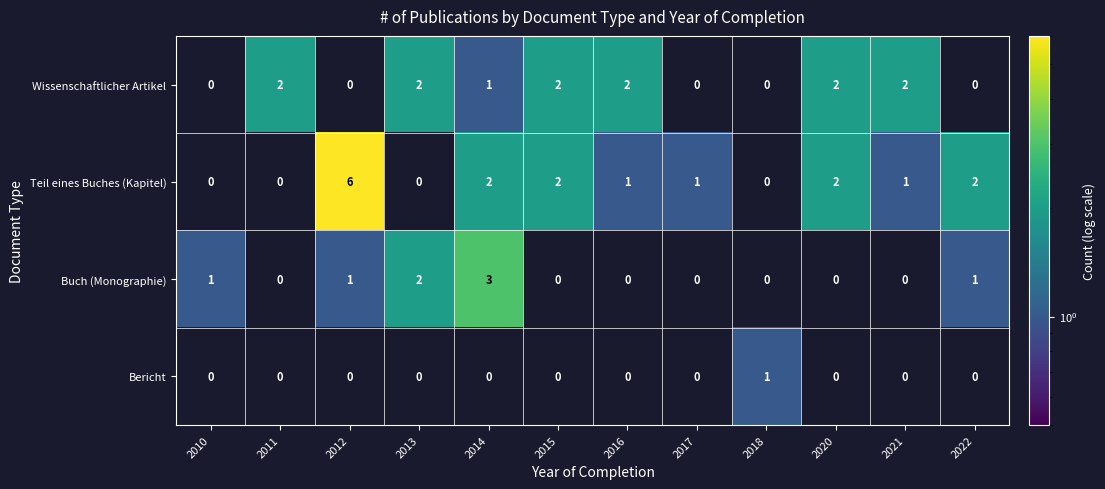

How many series are shown in this chart?

4